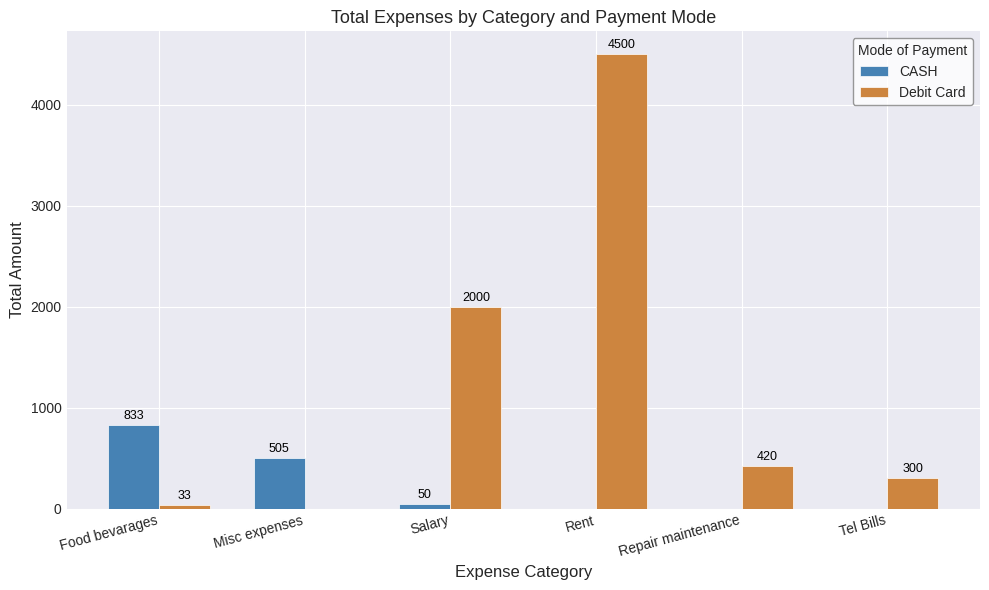

How many groups of bars are there?

6